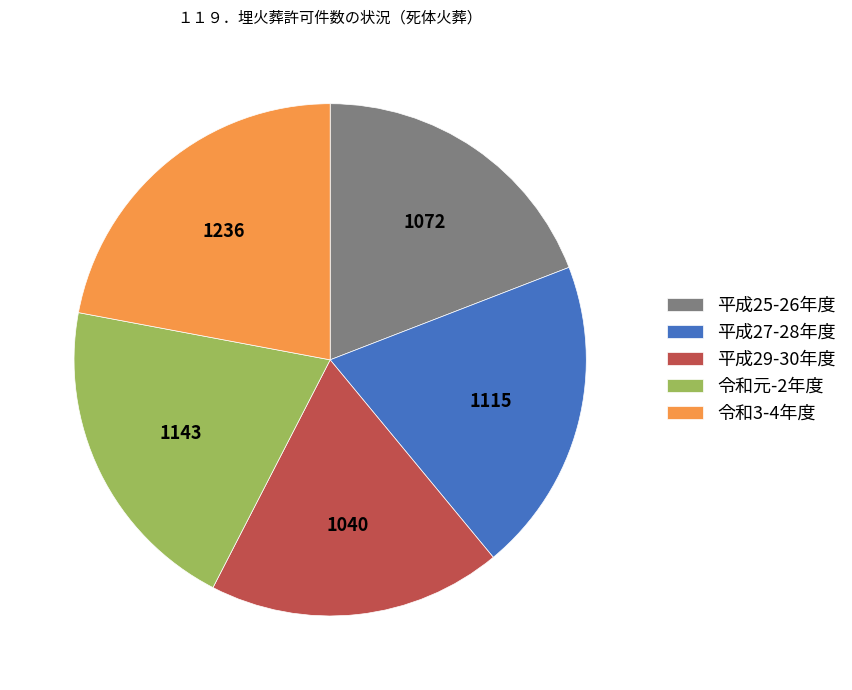

Count the number of slices in the pie.

5